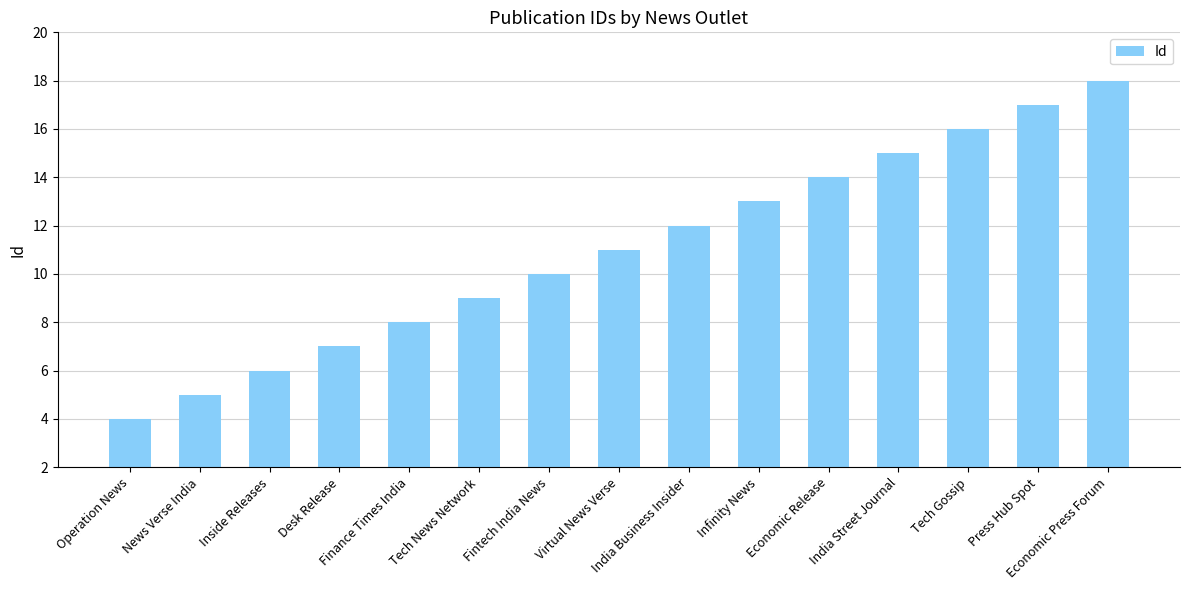

Is it true that the value at India Business Insider is 12?

True